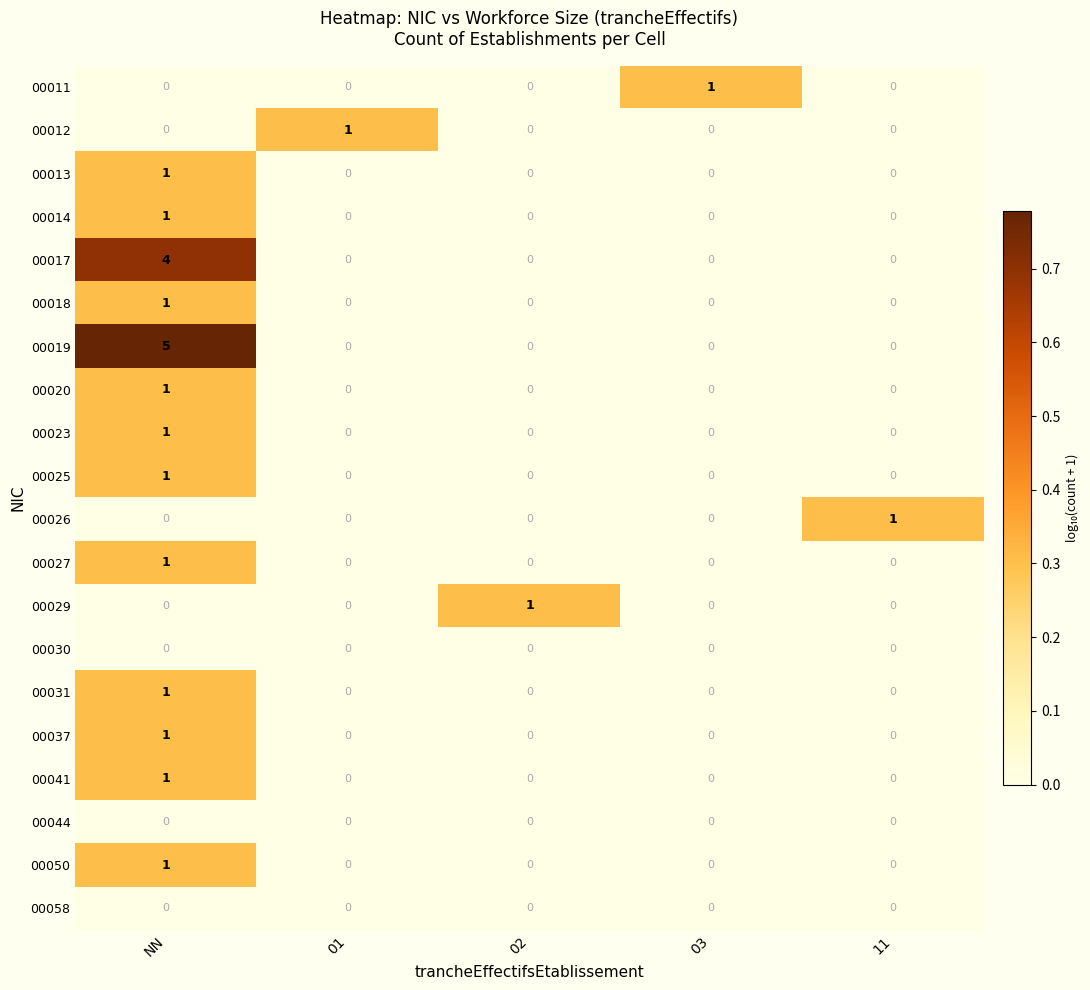

Which category has the highest value across all series?

NN